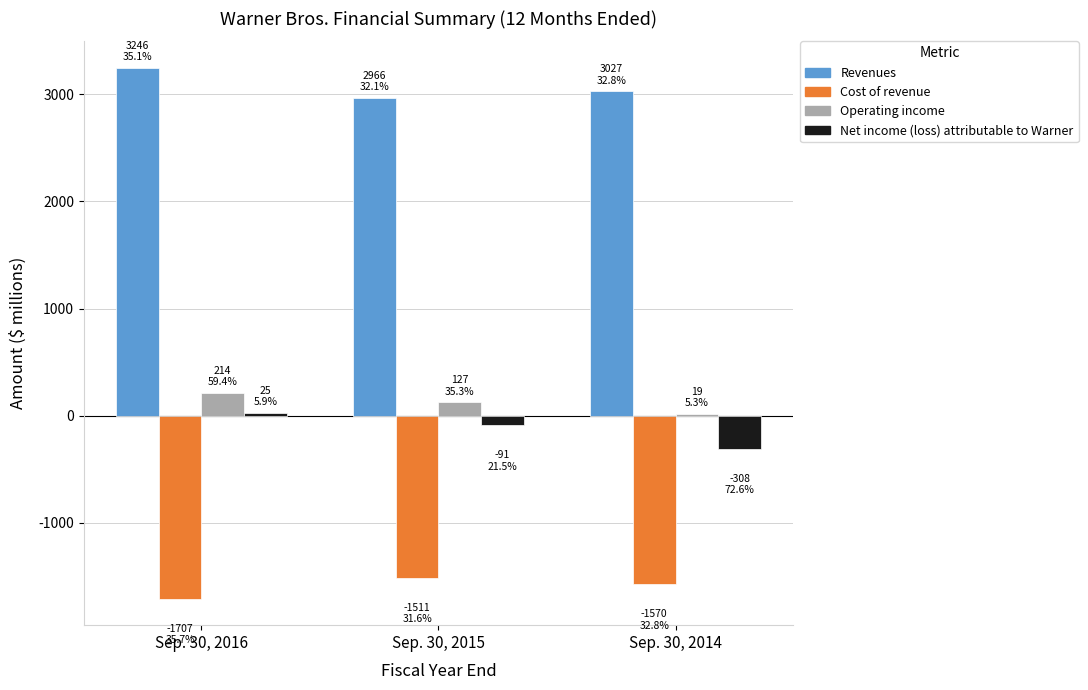

What is the value of the Cost of revenue bar at the 1st from the left?

-1707